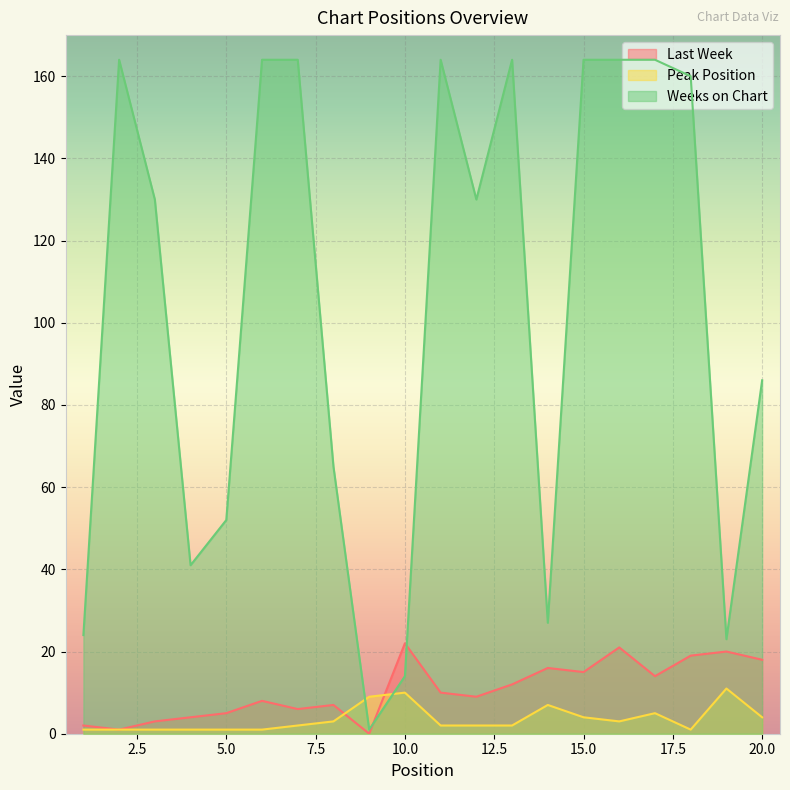

What are all the series names shown in the legend?

Last Week, Peak Position, Weeks on Chart